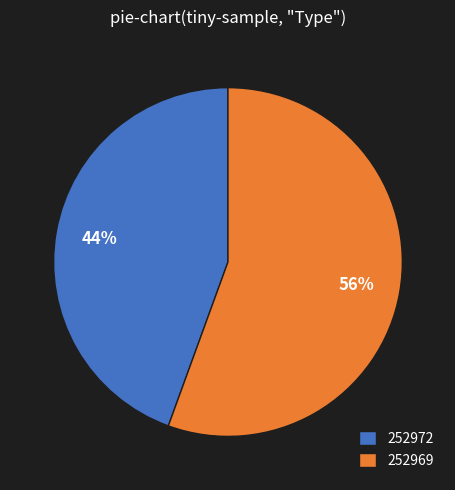

Which has a higher value, 252969 or 252972?

252969